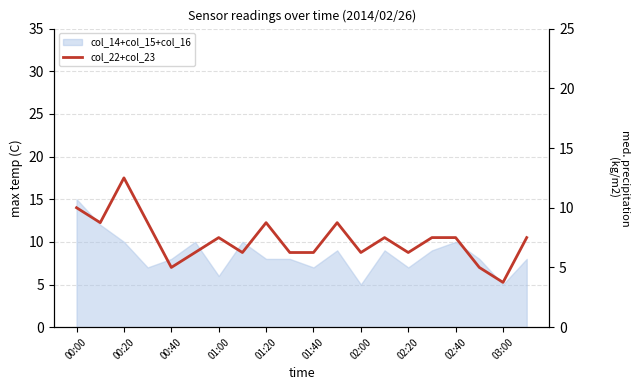

Count the number of categories in the chart.

20